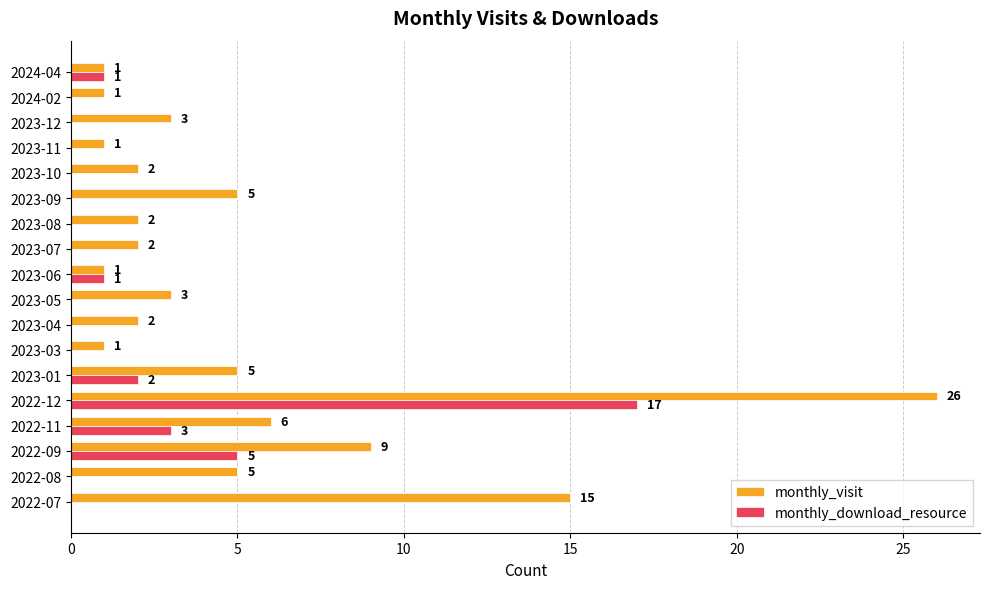

What is the sum of all monthly_download_resource values?

29